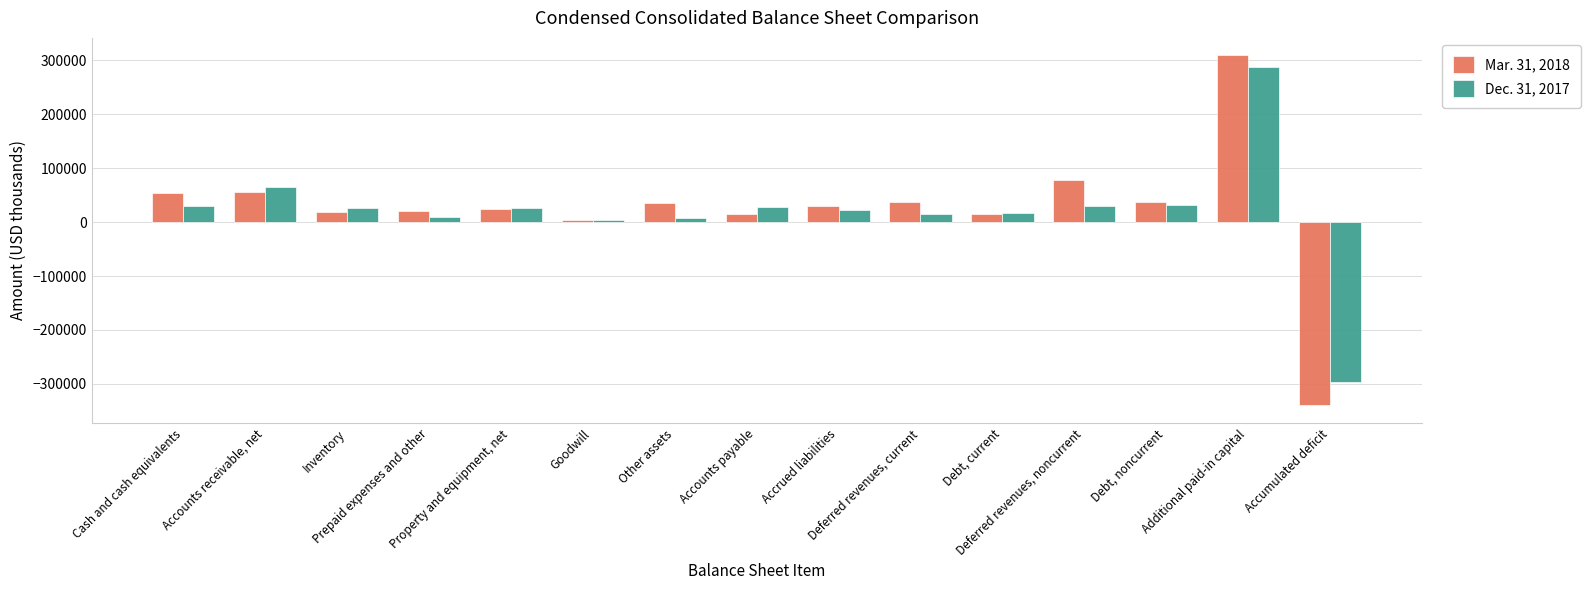

What is the smallest value displayed?

-339803